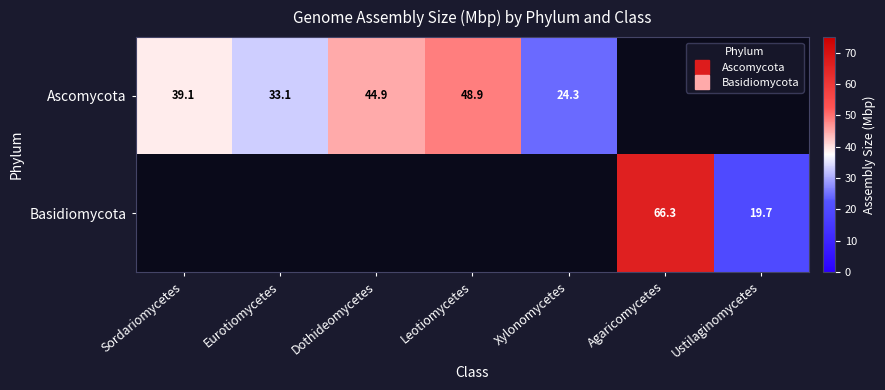

Where does the Ascomycota series first go above 44?

Dothideomycetes